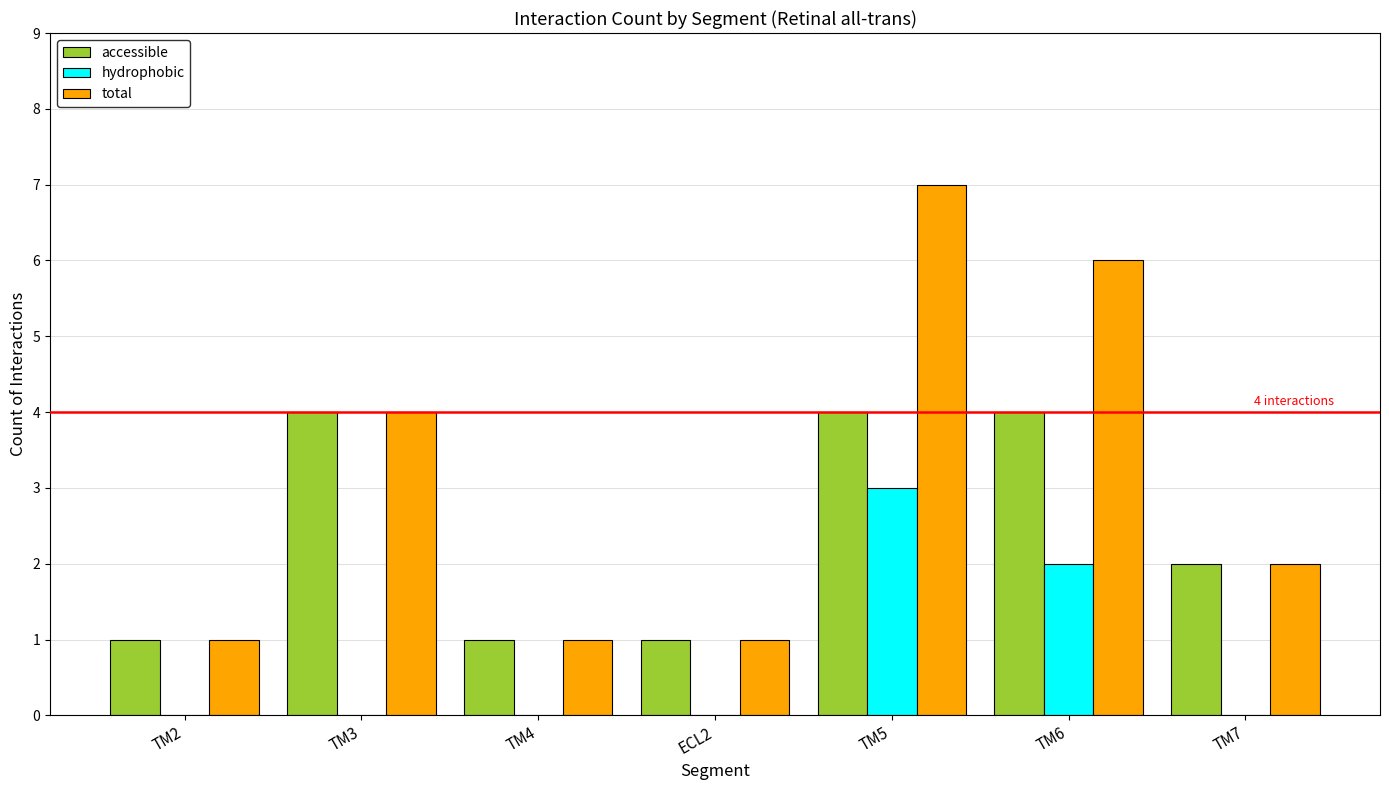

Which series has the largest total across all categories?

total